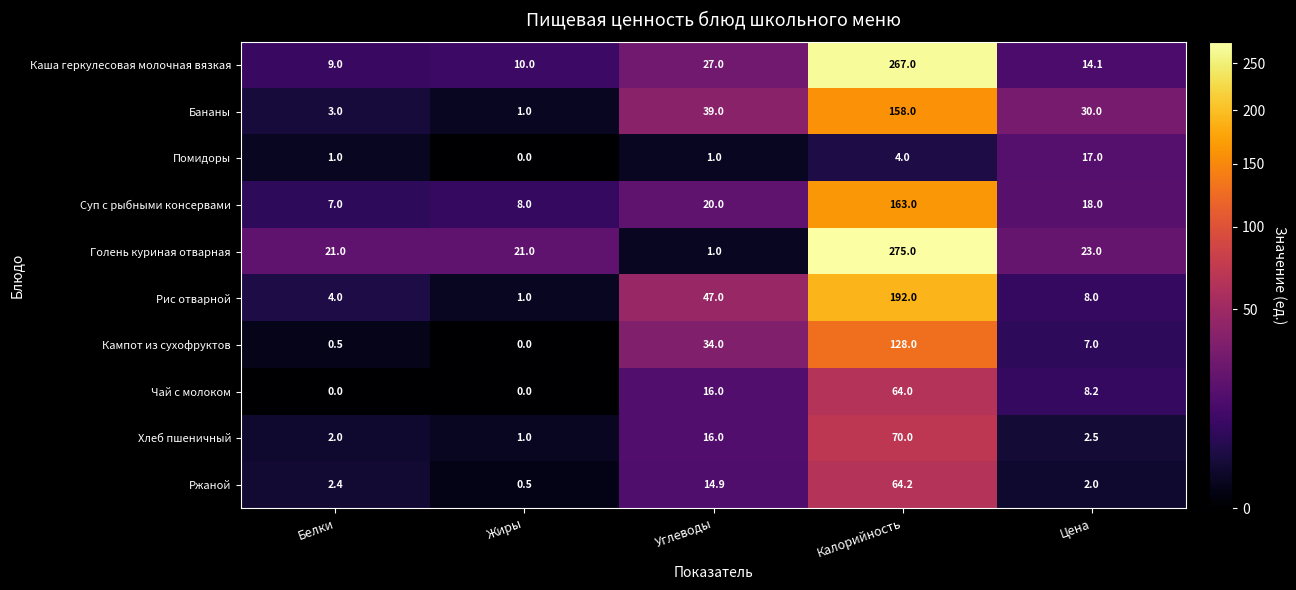

What is the difference between the highest and lowest values at Углеводы?

46.0